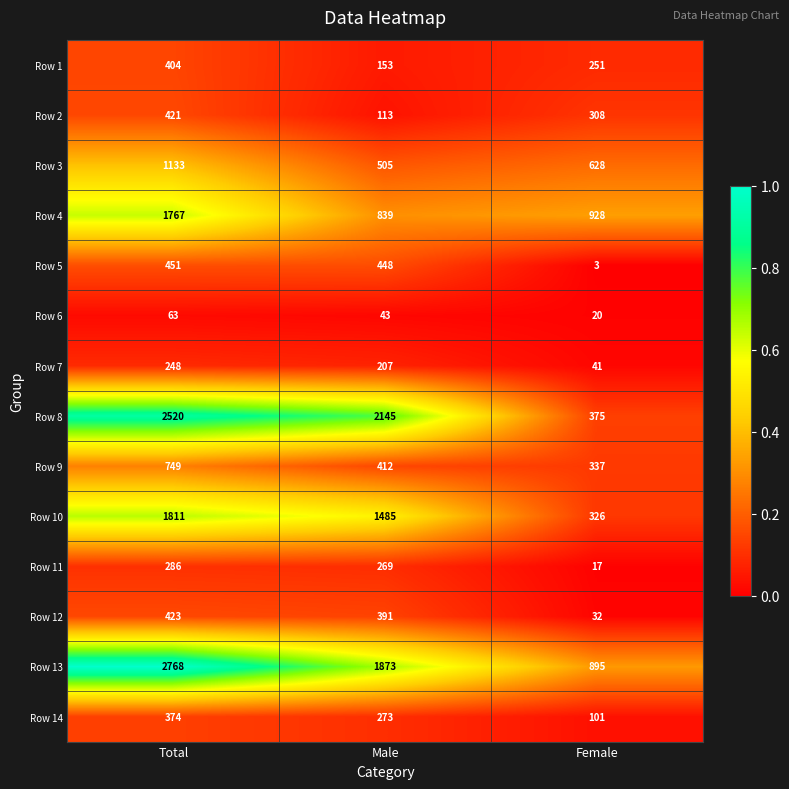

At Total, list the series in order from smallest to largest.

Row 6, Row 7, Row 11, Row 14, Row 1, Row 2, Row 12, Row 5, Row 9, Row 3, Row 4, Row 10, Row 8, Row 13